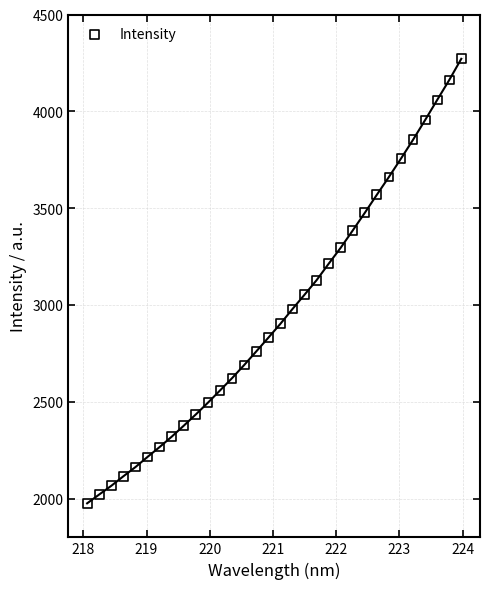

What is the range of X values (max minus min)?

5.9